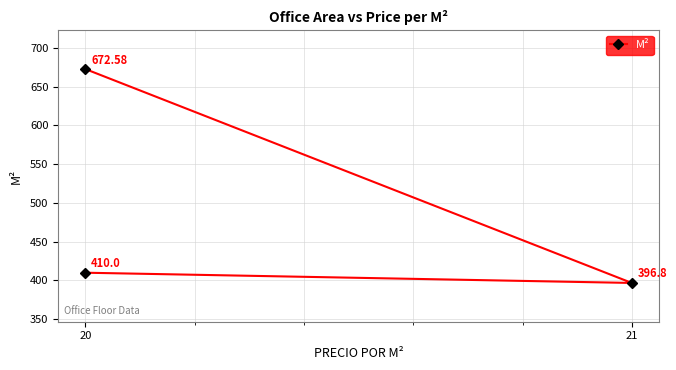

How many categories are shown in the chart?

3